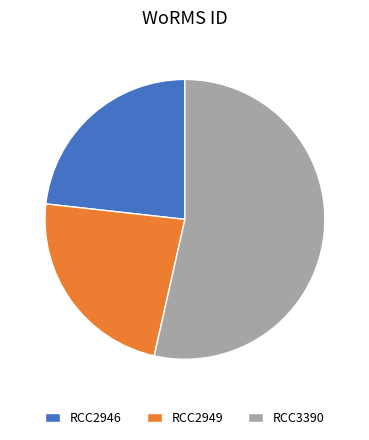

Combined, do RCC2949 and RCC3390 account for over 50%?

Yes